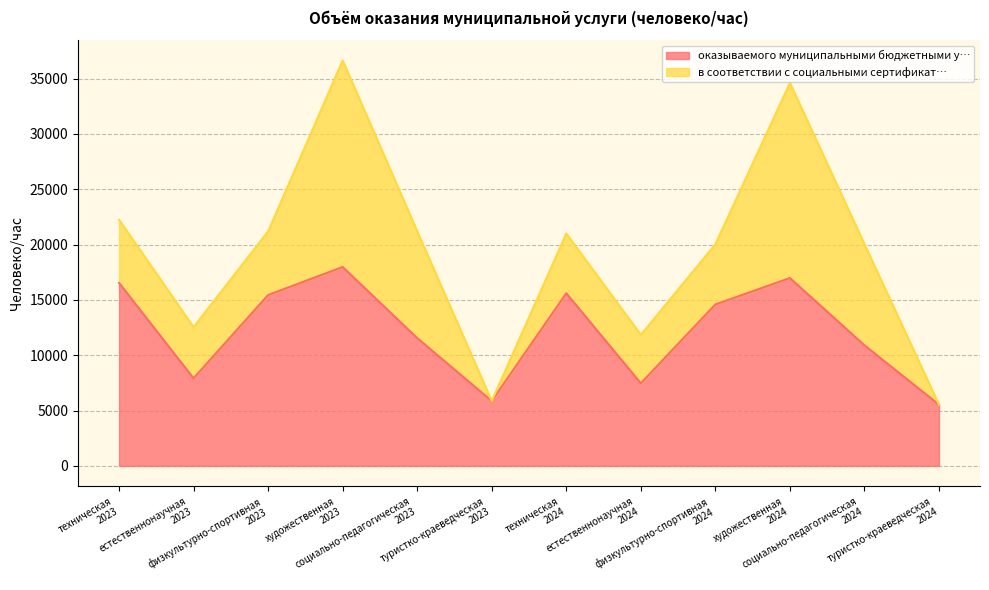

Rank the categories by value from highest to lowest.

художественная
2023, художественная
2024, техническая
2023, техническая
2024, физкультурно-спортивная
2023, физкультурно-спортивная
2024, социально-педагогическая
2023, социально-педагогическая
2024, естественнонаучная
2023, естественнонаучная
2024, туристко-краеведческая
2023, туристко-краеведческая
2024